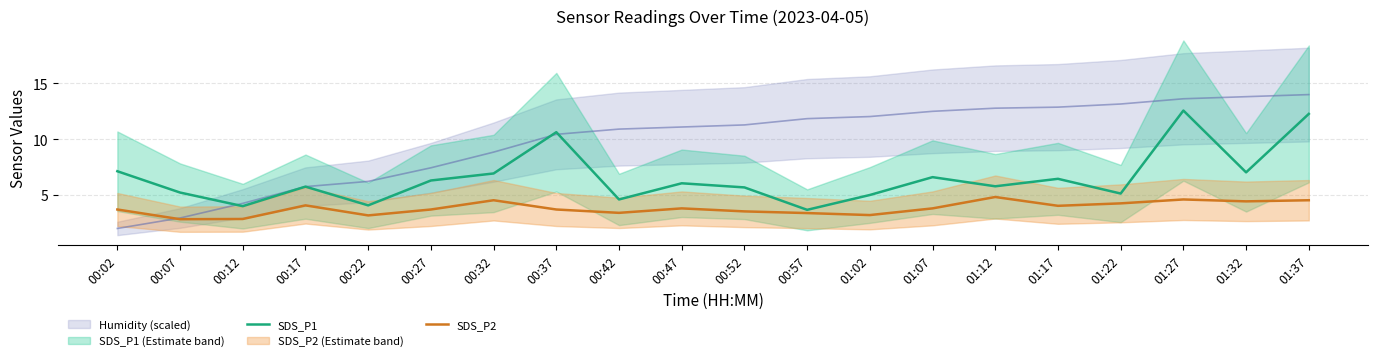

How many categories are shown in the chart?

20